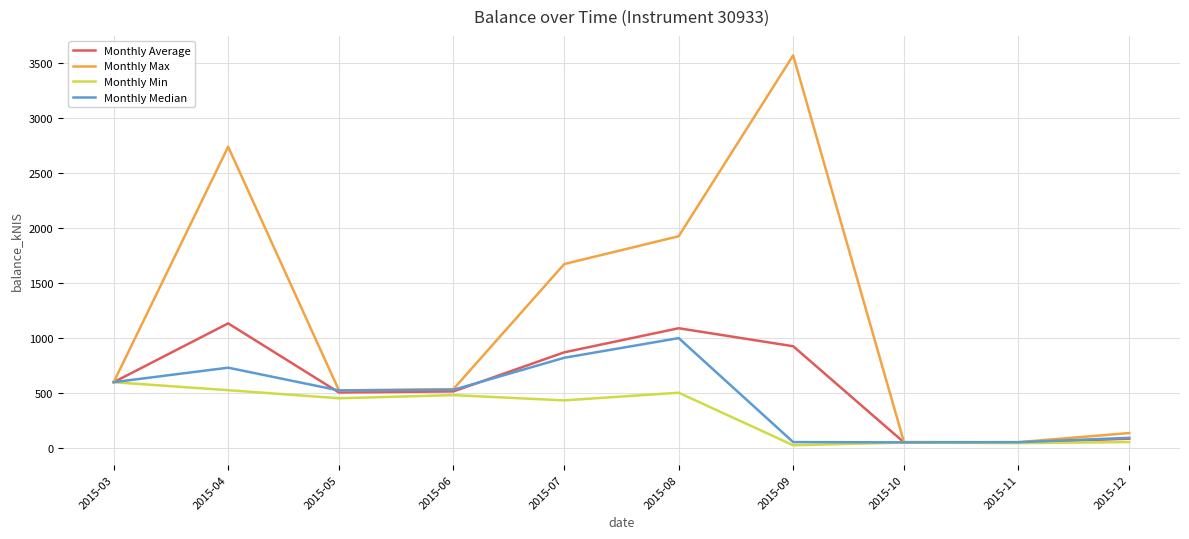

True or false: Monthly Average has a value of 512.0 at 2015-06.

True